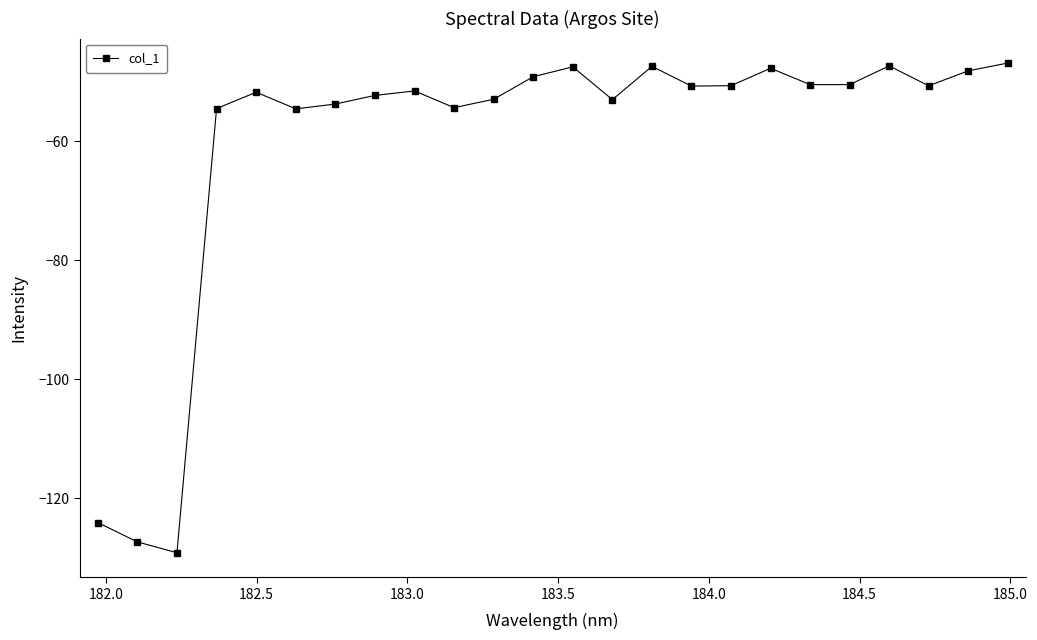

What is the average value?

-60.2